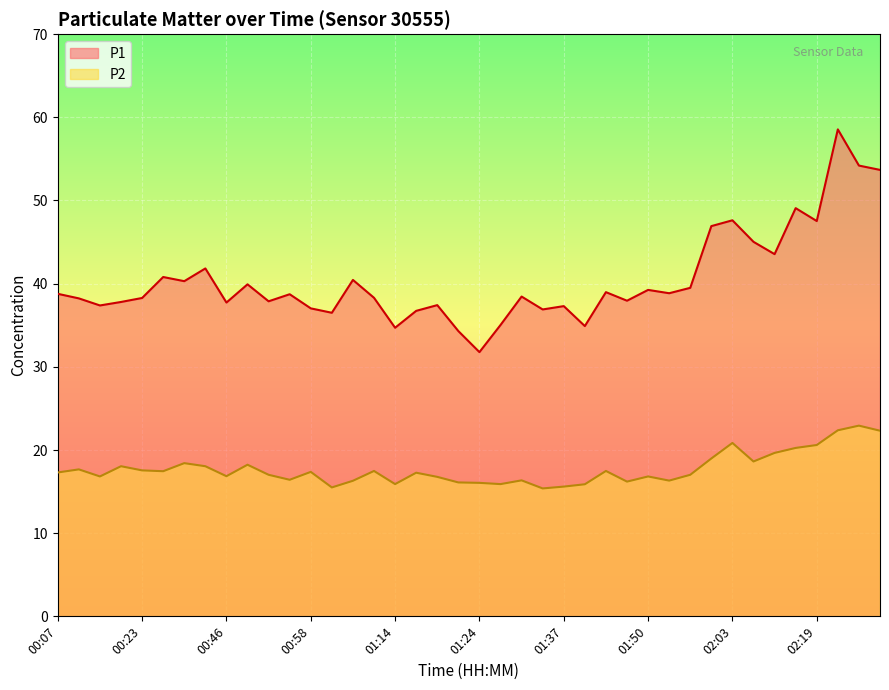

What is the highest value of the P2 series?

22.9